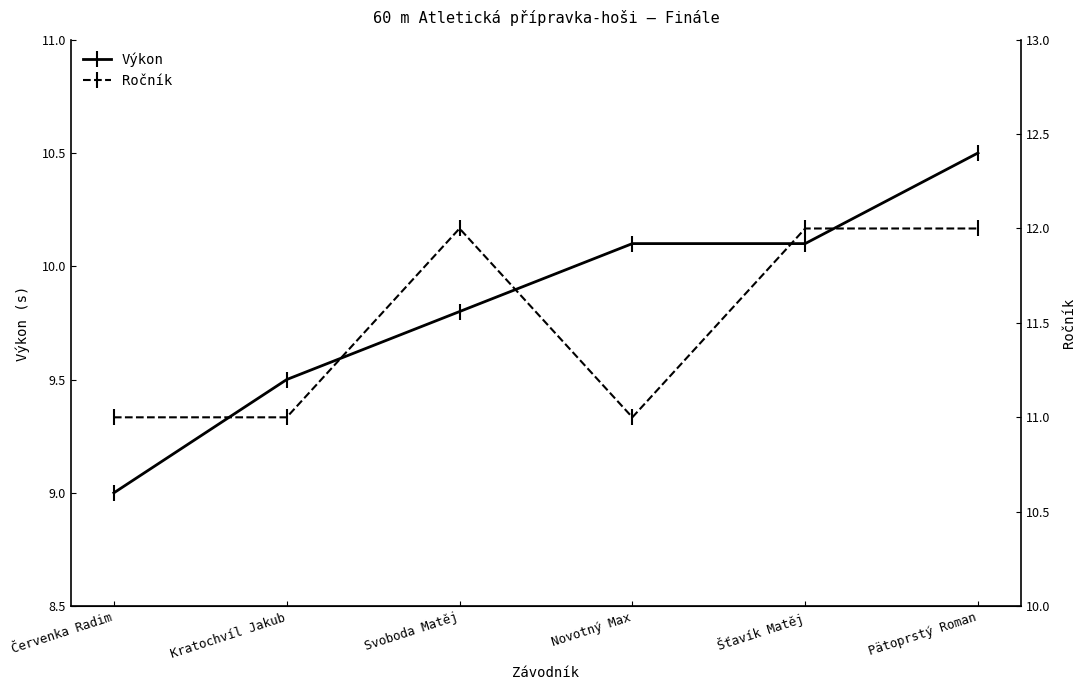

How many data points in Výkon are less than 10?

3